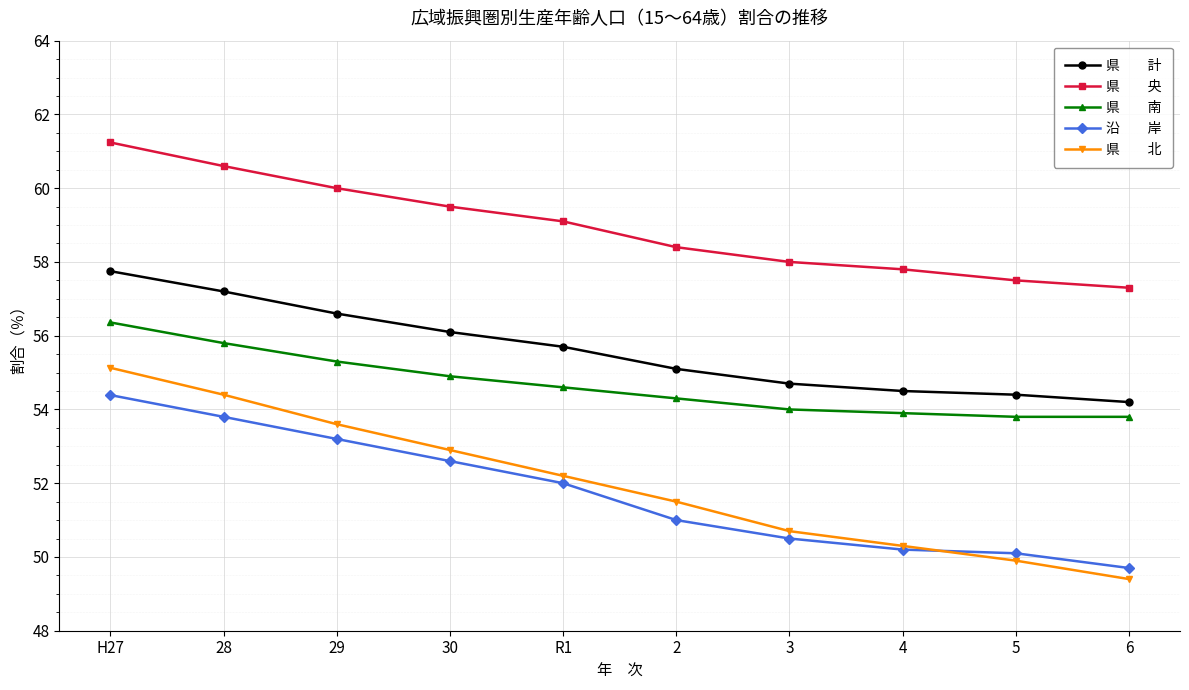

What is the difference between the highest and lowest values at 30?

6.9